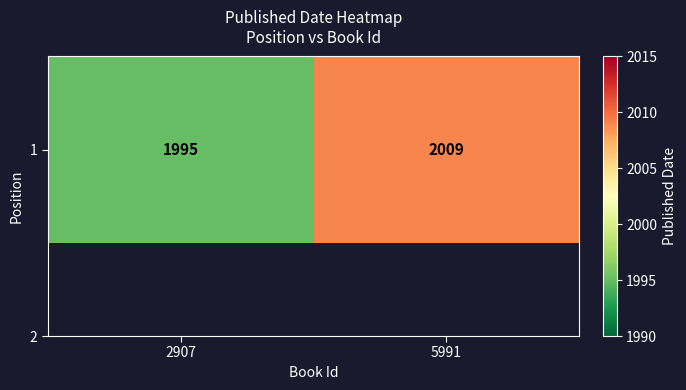

At which category does the chart reach its peak across all series?

5991